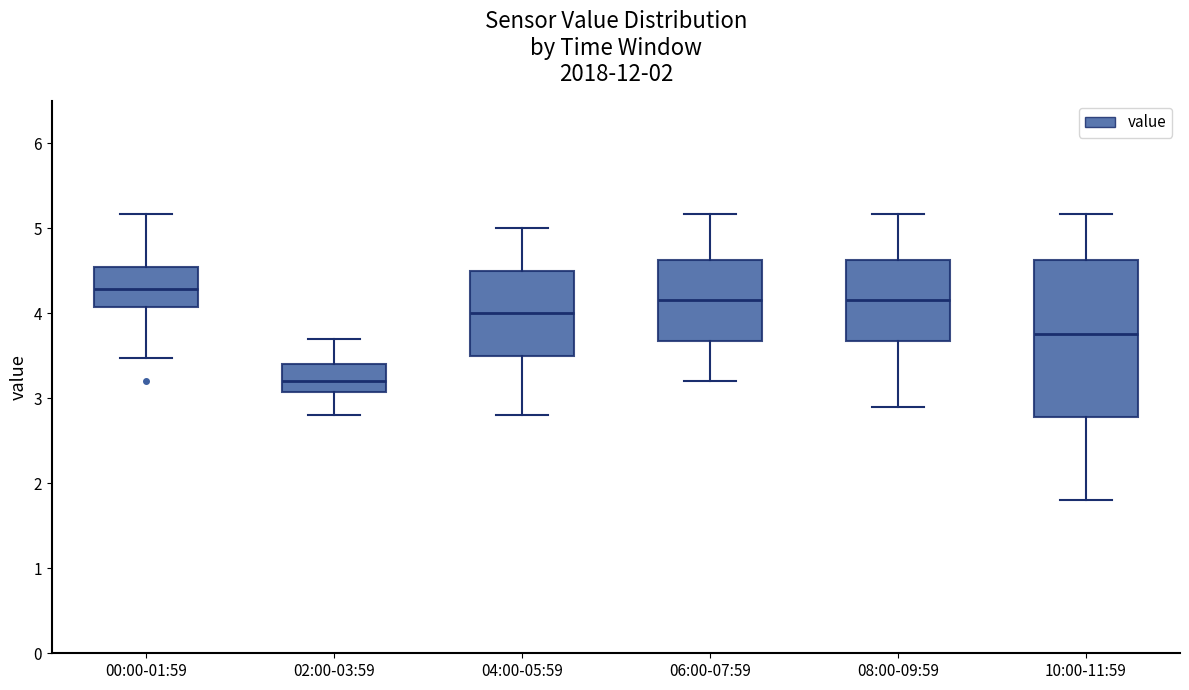

Comparing the boxes themselves (not the whiskers), which one is the tallest?

10:00-11:59